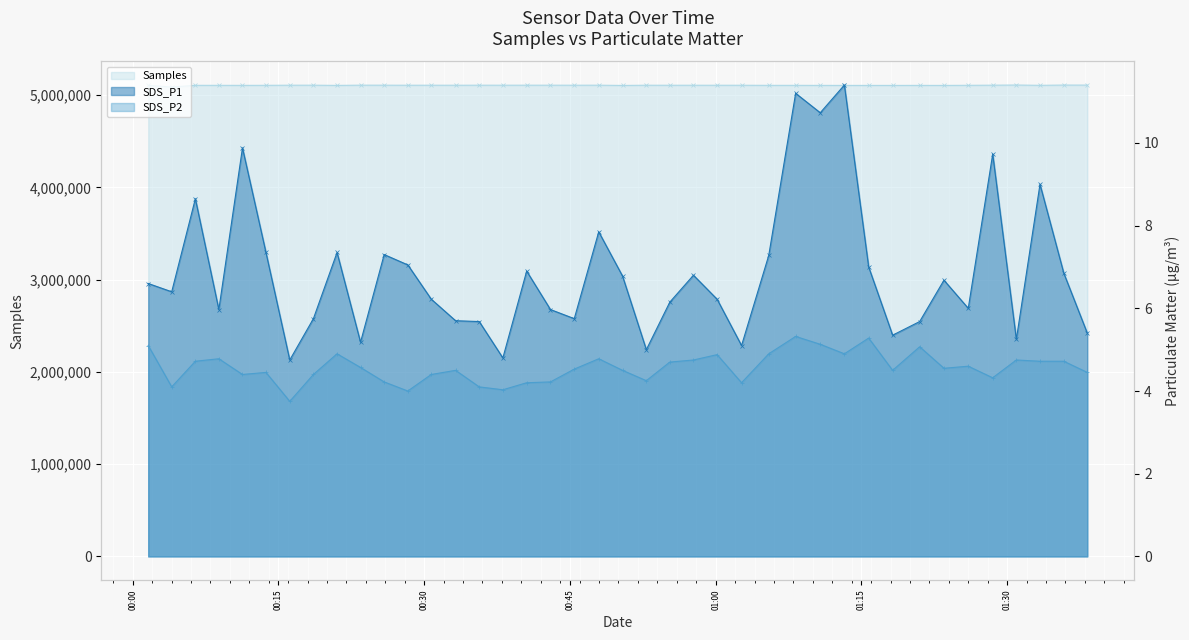

Rank the series by their maximum value, from lowest to highest.

SDS_P2, SDS_P1, Samples